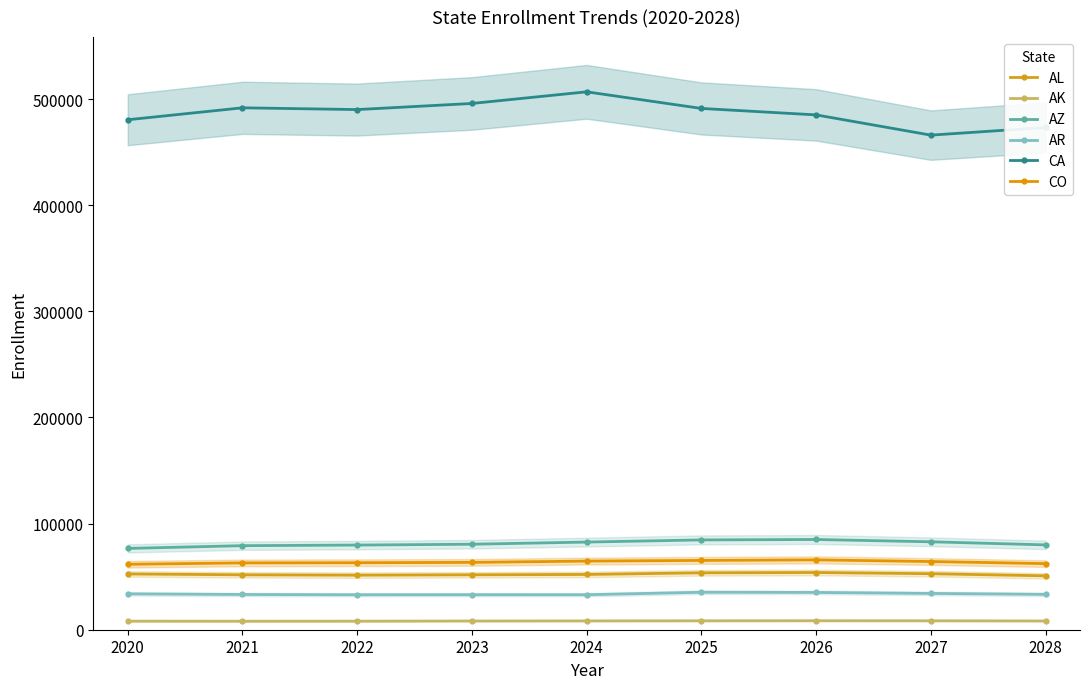

How many data points in AL are less than 52080?

4